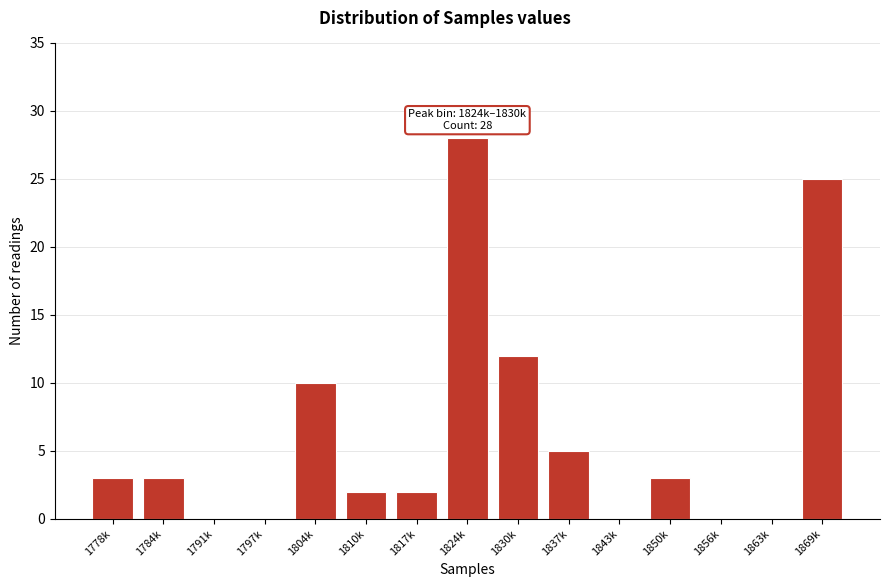

Reading left to right, list all the values displayed in this chart.

1778k=3	1784k=3	1791k=0	1797k=0	1804k=10	1810k=2	1817k=2	1824k=28	1830k=12	1837k=5	1843k=0	1850k=3	1856k=0	1863k=0	1869k=25